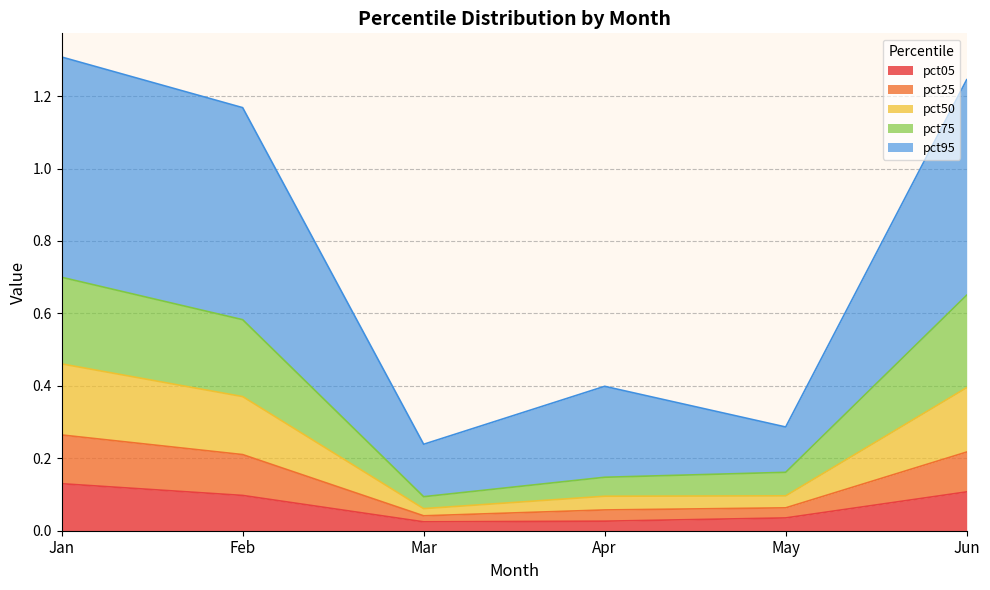

True or false: pct05 and pct25 intersect in this chart.

False